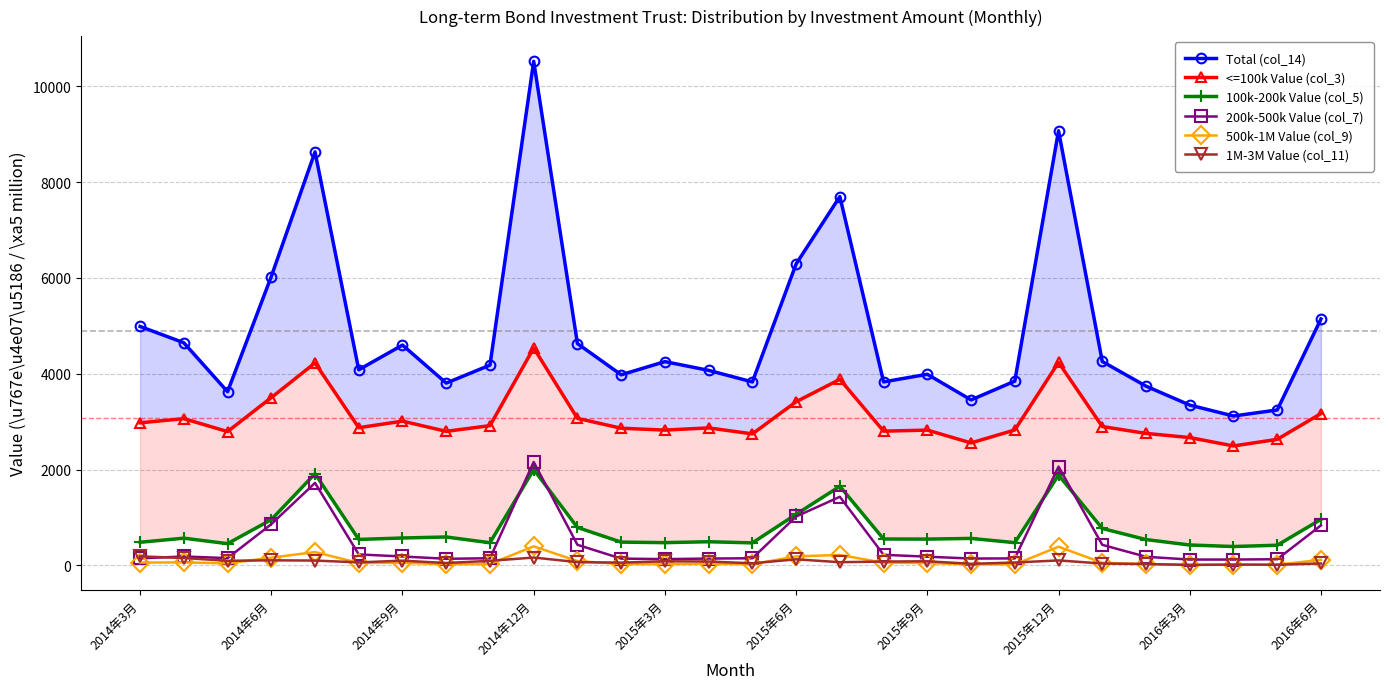

At 19, list the series in order from largest to smallest.

Total (col_14), <=100k Value (col_3), 100k-200k Value (col_5), 200k-500k Value (col_7), 1M-3M Value (col_11), 500k-1M Value (col_9)